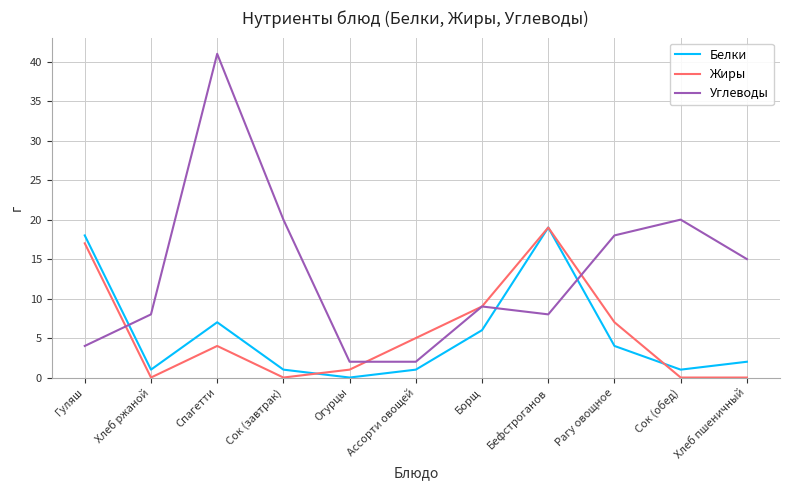

Where is the first local maximum for Жиры?

Спагетти